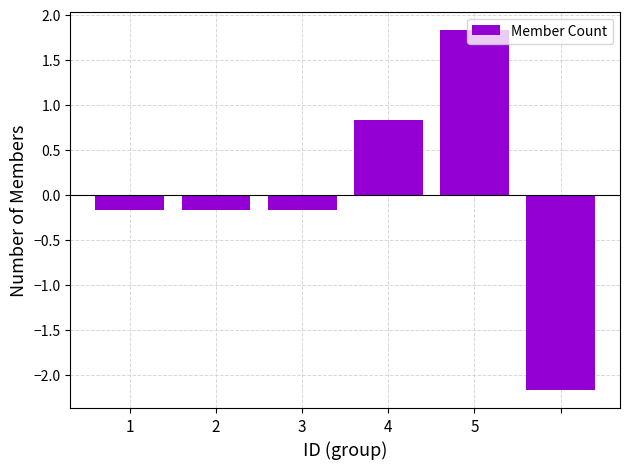

What is the value of the 6th bar from the left?

-2.2